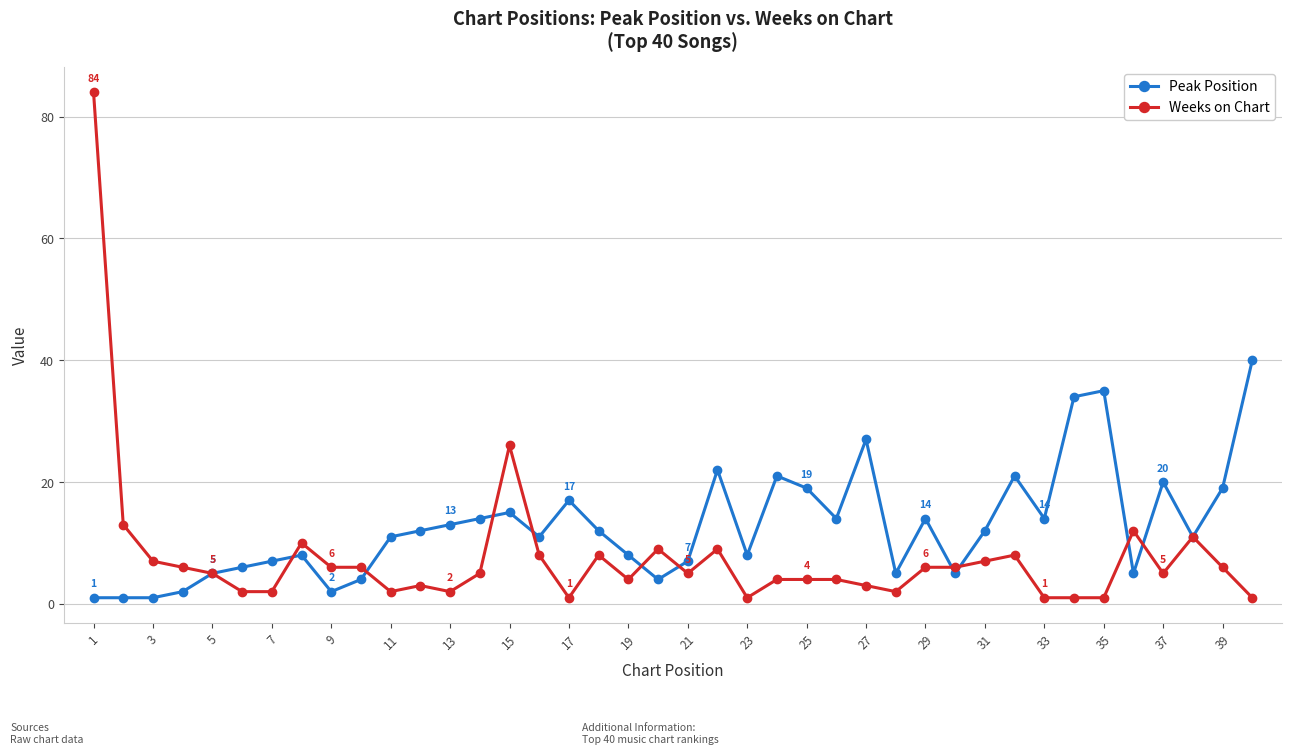

Rank the series by their maximum value, from highest to lowest.

Weeks on Chart, Peak Position